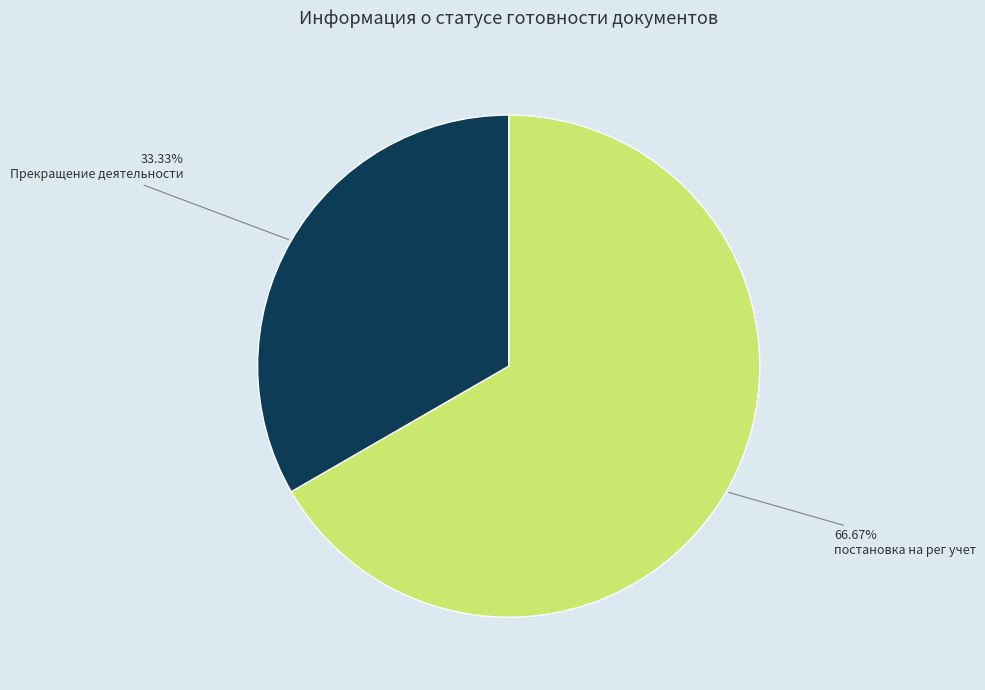

Which category has the smallest portion of the pie?

Прекращение деятельности